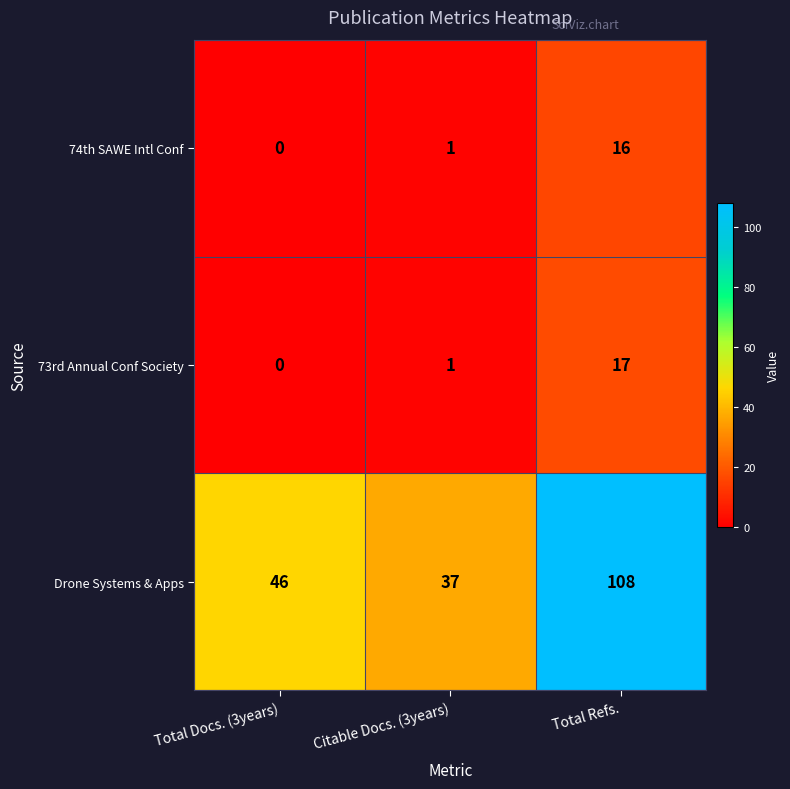

Rank the series by their maximum value, from highest to lowest.

Drone Systems & Apps, 73rd Annual Conf Society, 74th SAWE Intl Conf